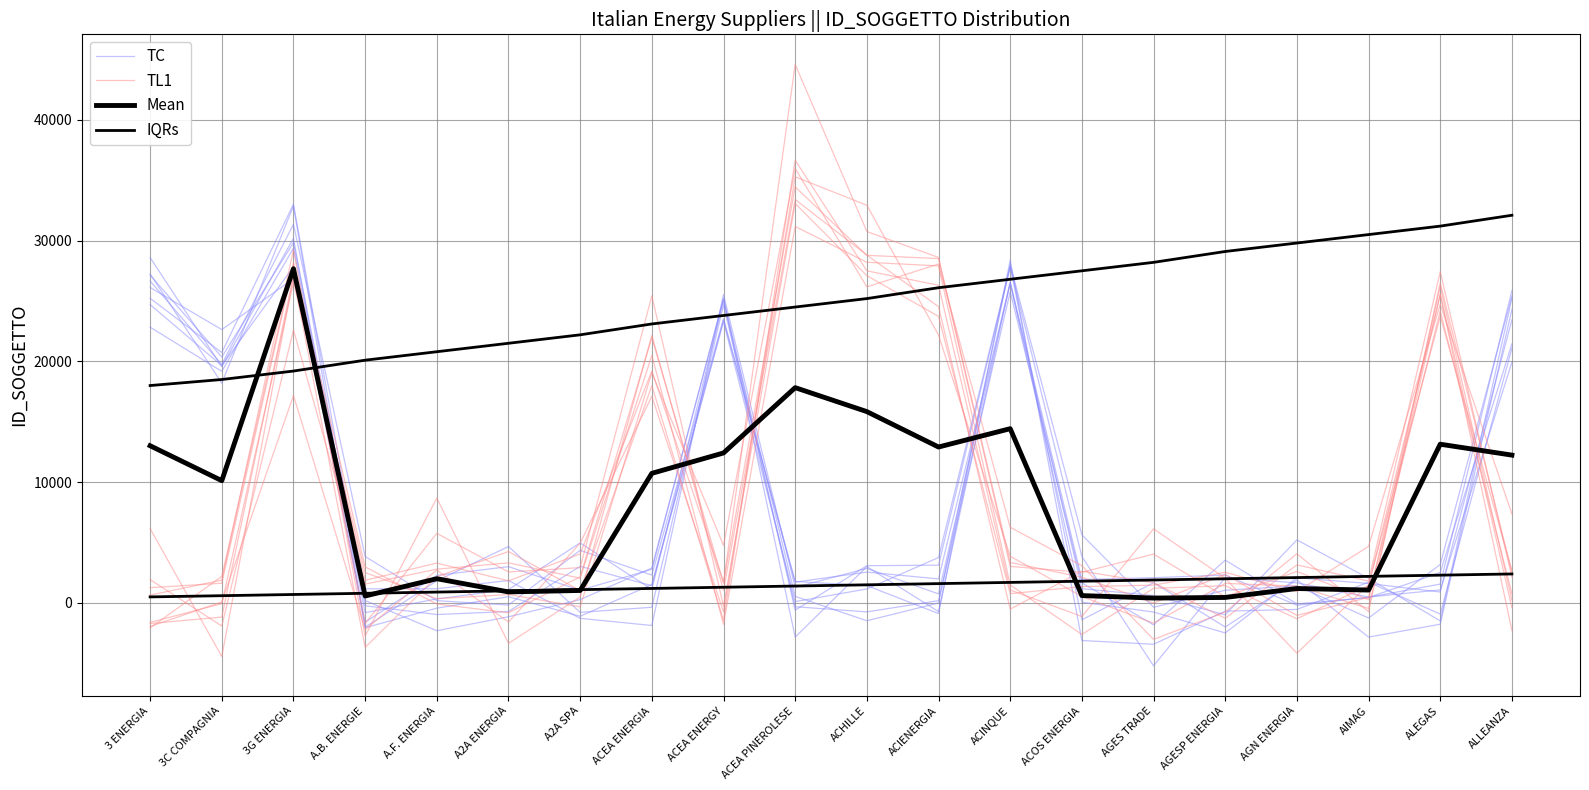

How many lines are shown in the chart?

4